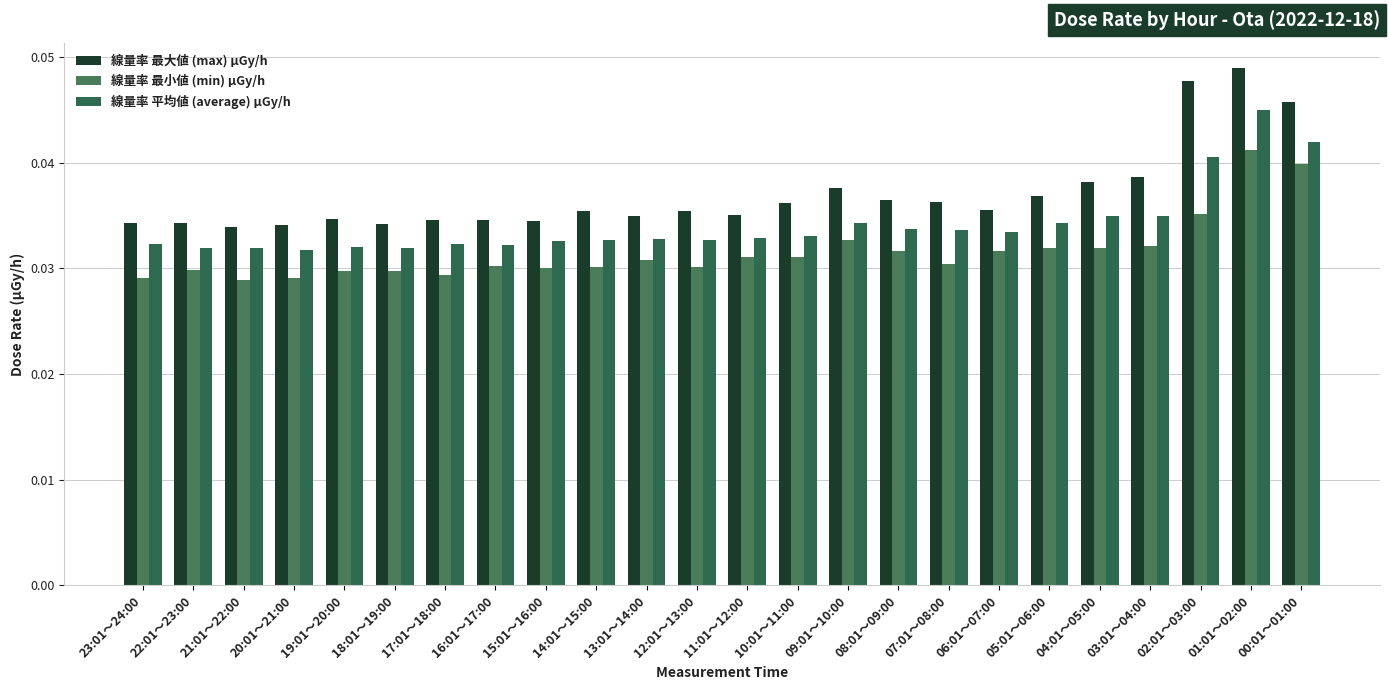

Reading left to right, transcribe all the data shown in this chart.

線量率 最大値 (max) μGy/h: 23:01～24:00=0.0	22:01～23:00=0.0	21:01～22:00=0.0	20:01～21:00=0.0	19:01～20:00=0.0	18:01～19:00=0.0	17:01～18:00=0.0	16:01～17:00=0.0	15:01～16:00=0.0	14:01～15:00=0.0	13:01～14:00=0.0	12:01～13:00=0.0	11:01～12:00=0.0	10:01～11:00=0.0	09:01～10:00=0.0	08:01～09:00=0.0	07:01～08:00=0.0	06:01～07:00=0.0	05:01～06:00=0.0	04:01～05:00=0.0	03:01～04:00=0.0	02:01～03:00=0.0	01:01～02:00=0.0	00:01～01:00=0.0
線量率 最小値 (min) μGy/h: 23:01～24:00=0.0	22:01～23:00=0.0	21:01～22:00=0.0	20:01～21:00=0.0	19:01～20:00=0.0	18:01～19:00=0.0	17:01～18:00=0.0	16:01～17:00=0.0	15:01～16:00=0.0	14:01～15:00=0.0	13:01～14:00=0.0	12:01～13:00=0.0	11:01～12:00=0.0	10:01～11:00=0.0	09:01～10:00=0.0	08:01～09:00=0.0	07:01～08:00=0.0	06:01～07:00=0.0	05:01～06:00=0.0	04:01～05:00=0.0	03:01～04:00=0.0	02:01～03:00=0.0	01:01～02:00=0.0	00:01～01:00=0.0
線量率 平均値 (average) μGy/h: 23:01～24:00=0.0	22:01～23:00=0.0	21:01～22:00=0.0	20:01～21:00=0.0	19:01～20:00=0.0	18:01～19:00=0.0	17:01～18:00=0.0	16:01～17:00=0.0	15:01～16:00=0.0	14:01～15:00=0.0	13:01～14:00=0.0	12:01～13:00=0.0	11:01～12:00=0.0	10:01～11:00=0.0	09:01～10:00=0.0	08:01～09:00=0.0	07:01～08:00=0.0	06:01～07:00=0.0	05:01～06:00=0.0	04:01～05:00=0.0	03:01～04:00=0.0	02:01～03:00=0.0	01:01～02:00=0.0	00:01～01:00=0.0